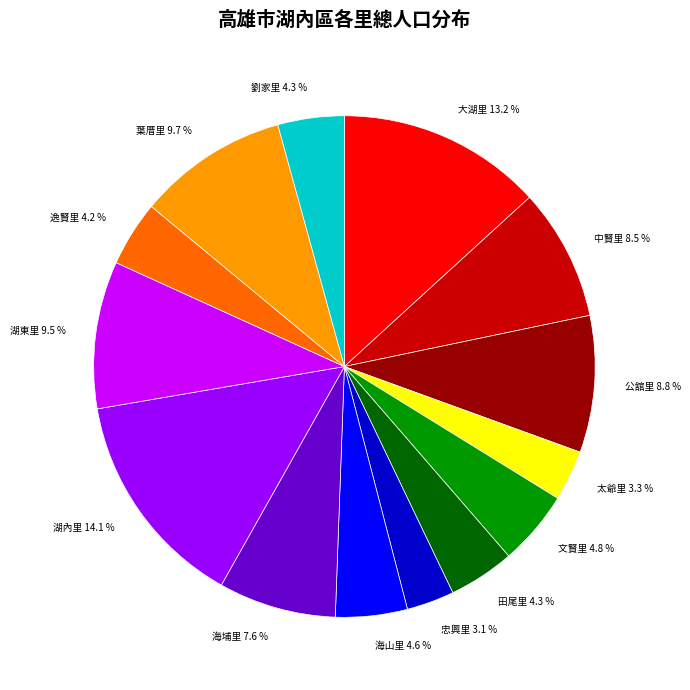

Is the sum of 太爺里 and 逸賢里 greater than half?

No